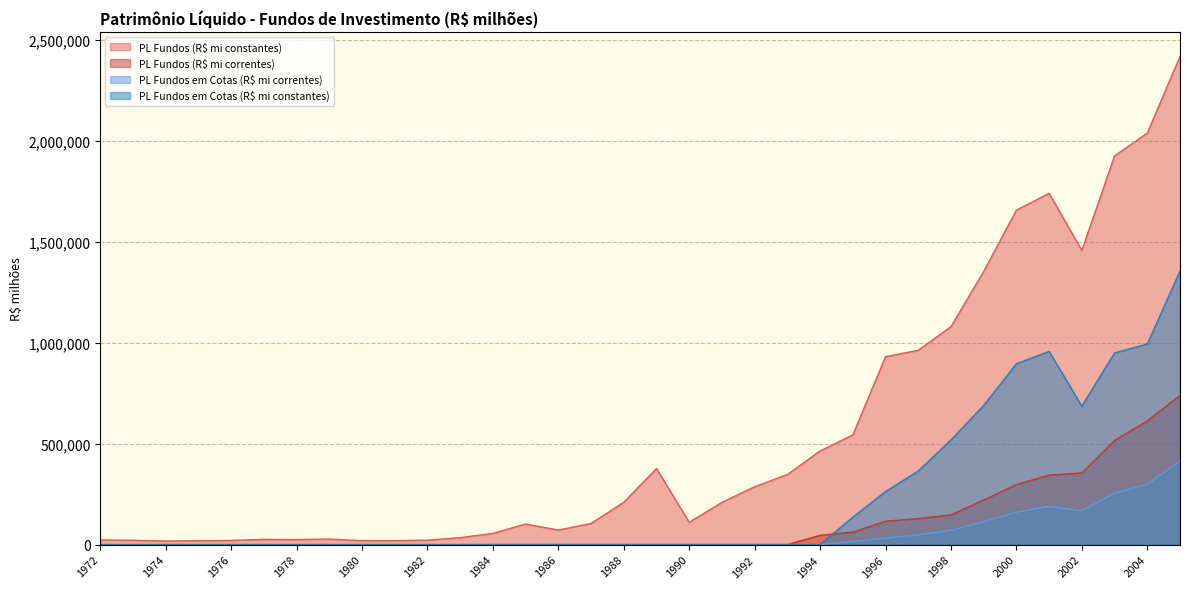

What is the sum of the PL Fundos (R$ mi correntes) values at 1987 and 2005?

738977.8